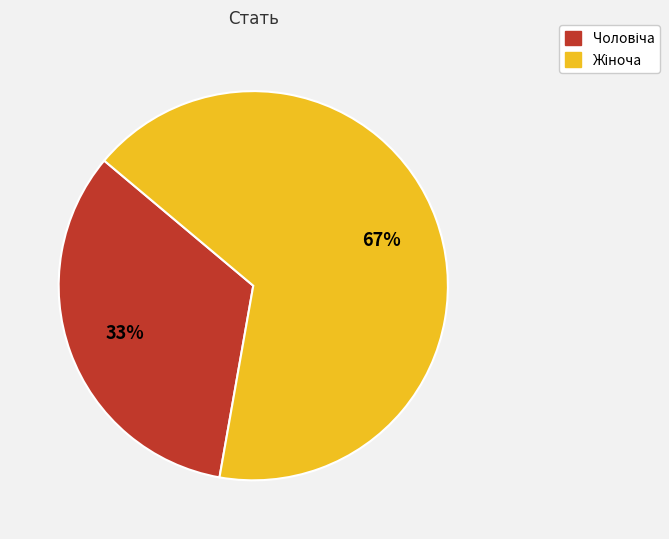

To the nearest percent, what is the average slice percentage?

50%